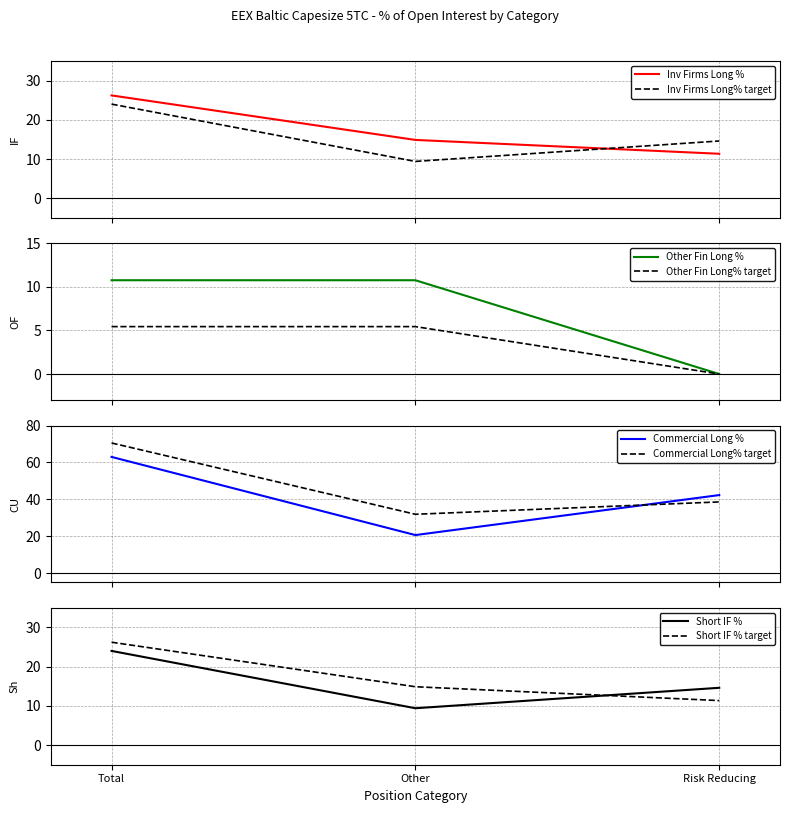

What value does the Short_Commercial series have at Total?

70.6